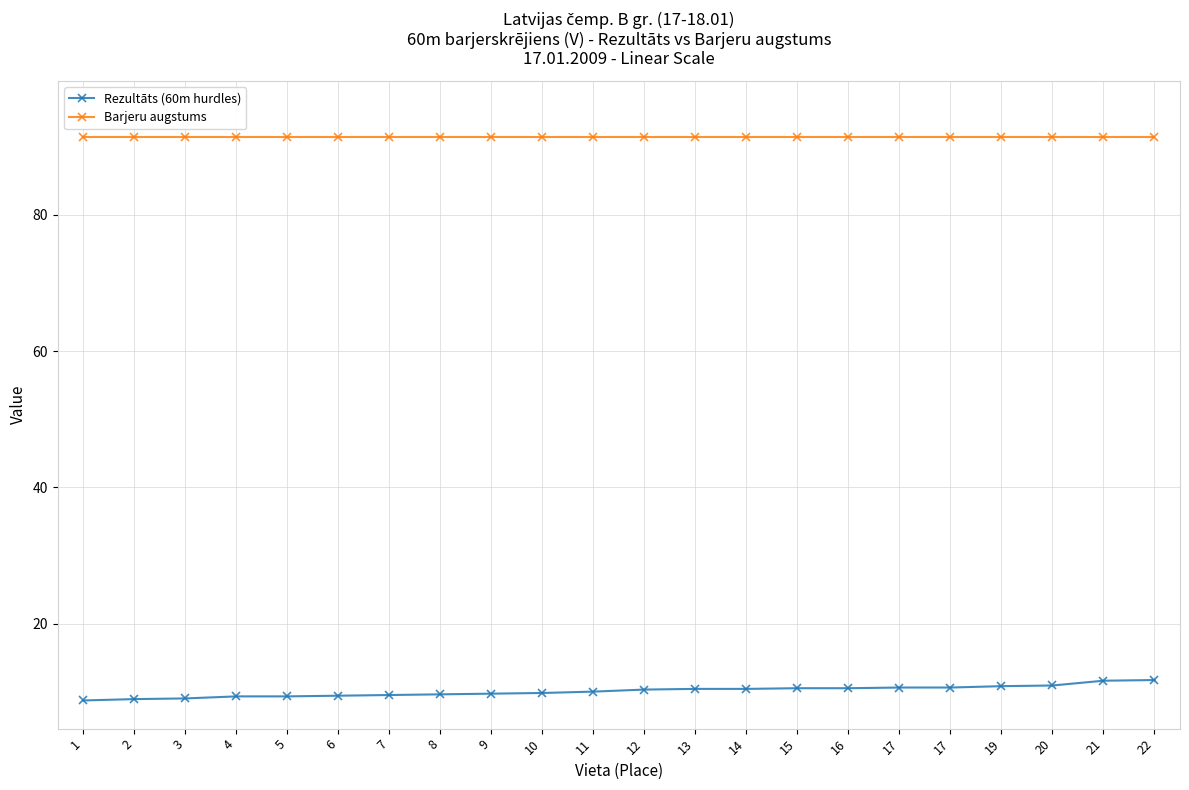

Reading left to right, what are all the values shown in this chart?

Rezultāts (60m hurdles): 8.7	8.9	9.0	9.3	9.3	9.4	9.5	9.6	9.7	9.8	10.0	10.3	10.4	10.4	10.5	10.5	10.6	10.6	10.8	10.9	11.6	11.7
Barjeru augstums: 91.4	91.4	91.4	91.4	91.4	91.4	91.4	91.4	91.4	91.4	91.4	91.4	91.4	91.4	91.4	91.4	91.4	91.4	91.4	91.4	91.4	91.4